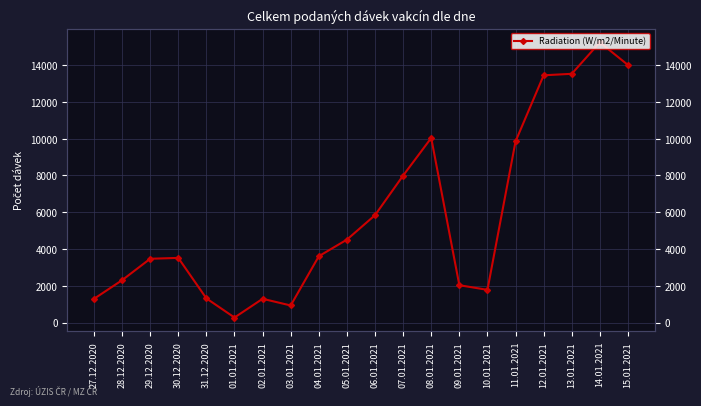

How many values exceed 3604?

9